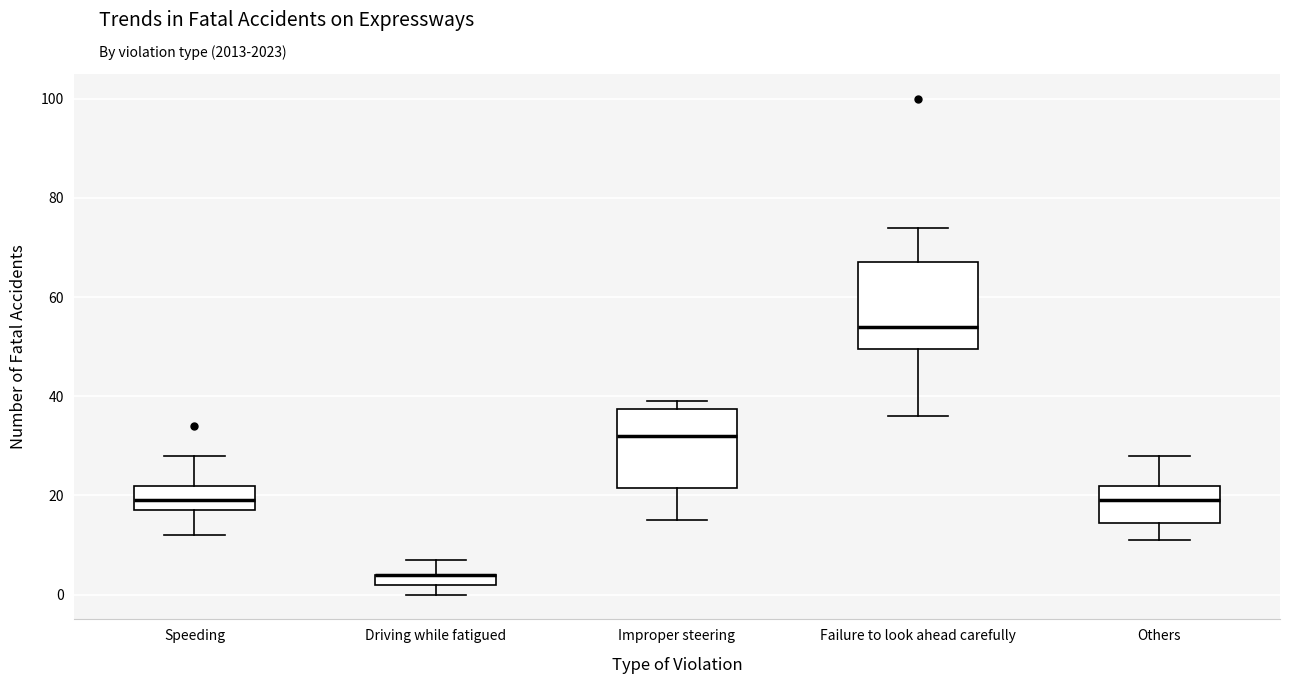

Where is the upper edge of the box for Speeding on the y-axis? The values are not printed on the chart, so give them approximately, as read against the axis.

22